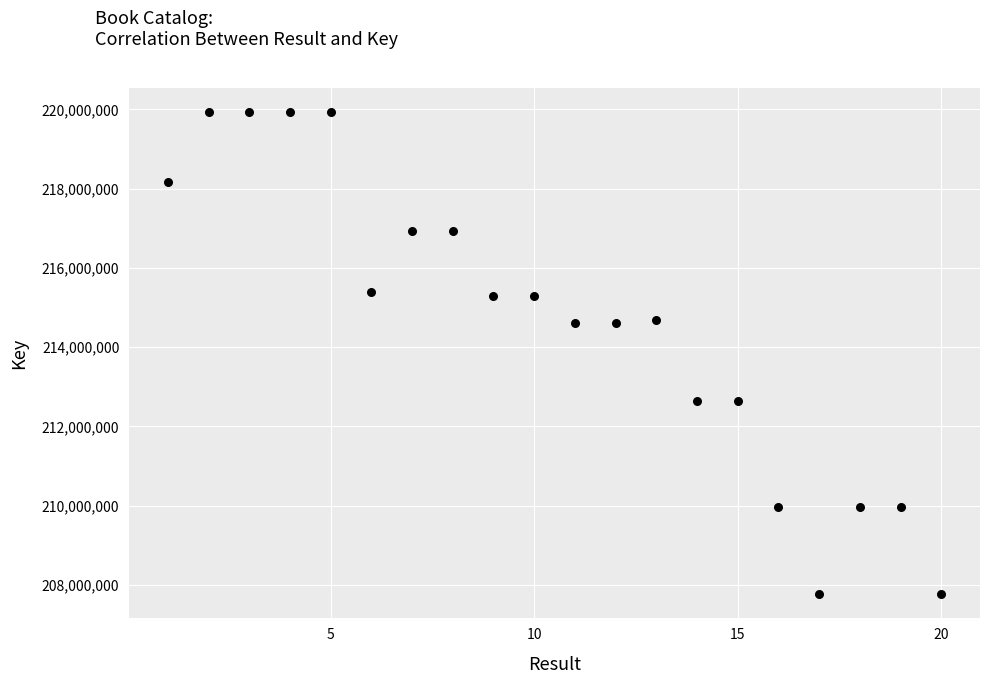

What is the range of Y values (max minus min)?

12164791